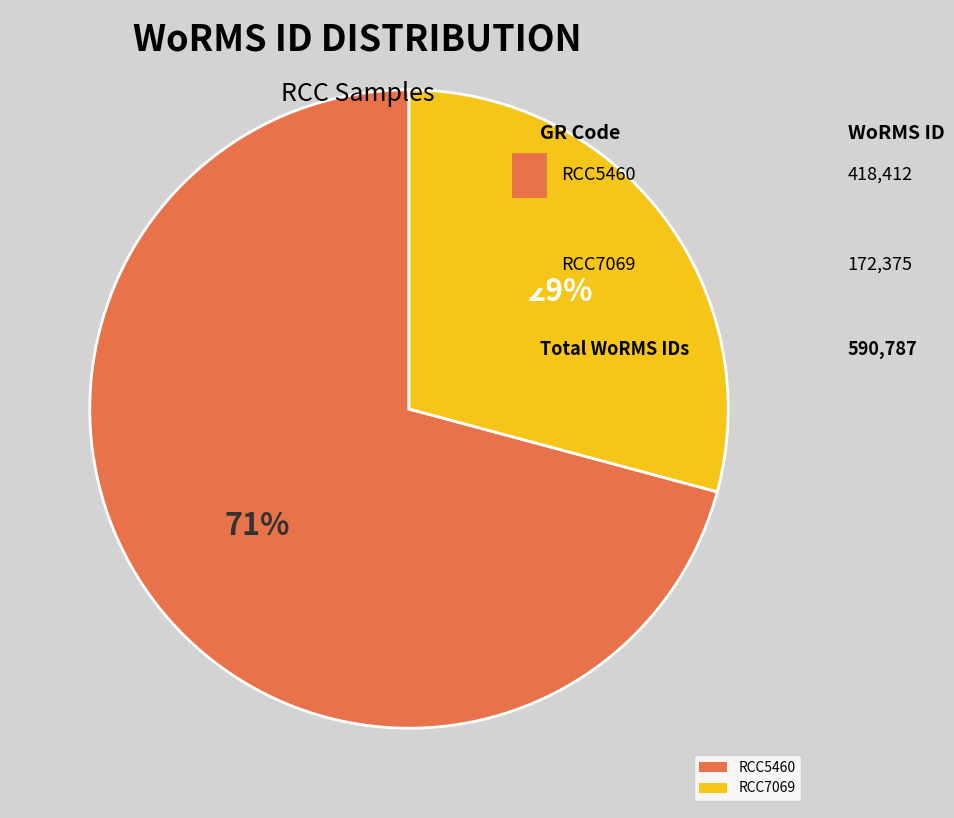

Is it true that RCC5460 is 64% of the pie?

False